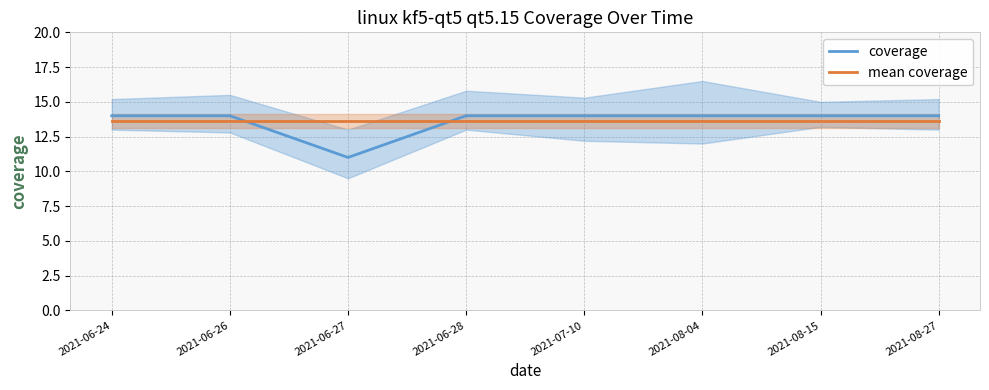

How many coverage values are between 14 and 15?

7